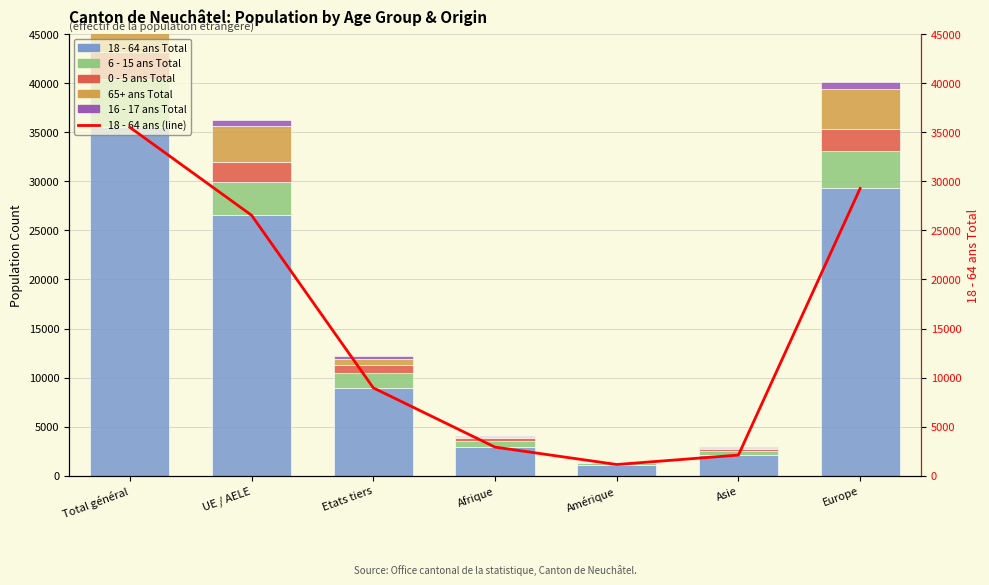

Reading left to right, what are all the values shown in this chart?

18 - 64 ans Total: 35498	26540	8958	2923	1150	2112	29271
6 - 15 ans Total: 4956	3416	1540	576	126	408	3842
0 - 5 ans Total: 2735	1972	763	302	28	209	2195
65+ ans Total: 4399	3739	660	118	93	90	4095
16 - 17 ans Total: 873	611	262	92	24	78	679
18 - 64 ans (line): 35498	26540	8958	2923	1150	2112	29271